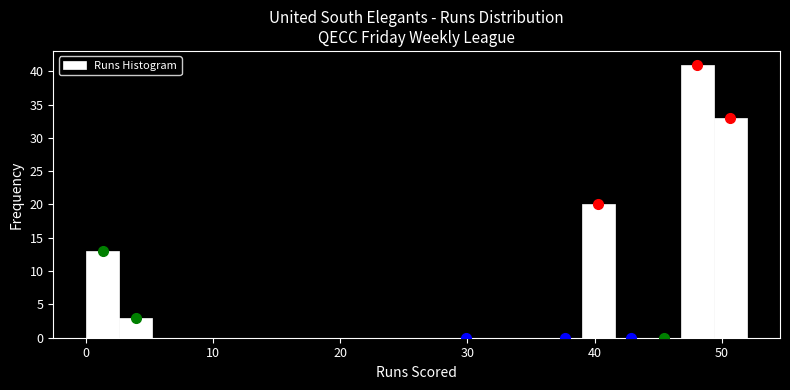

Read against the x-axis, roughly where is the centre of the tallest bar?

48